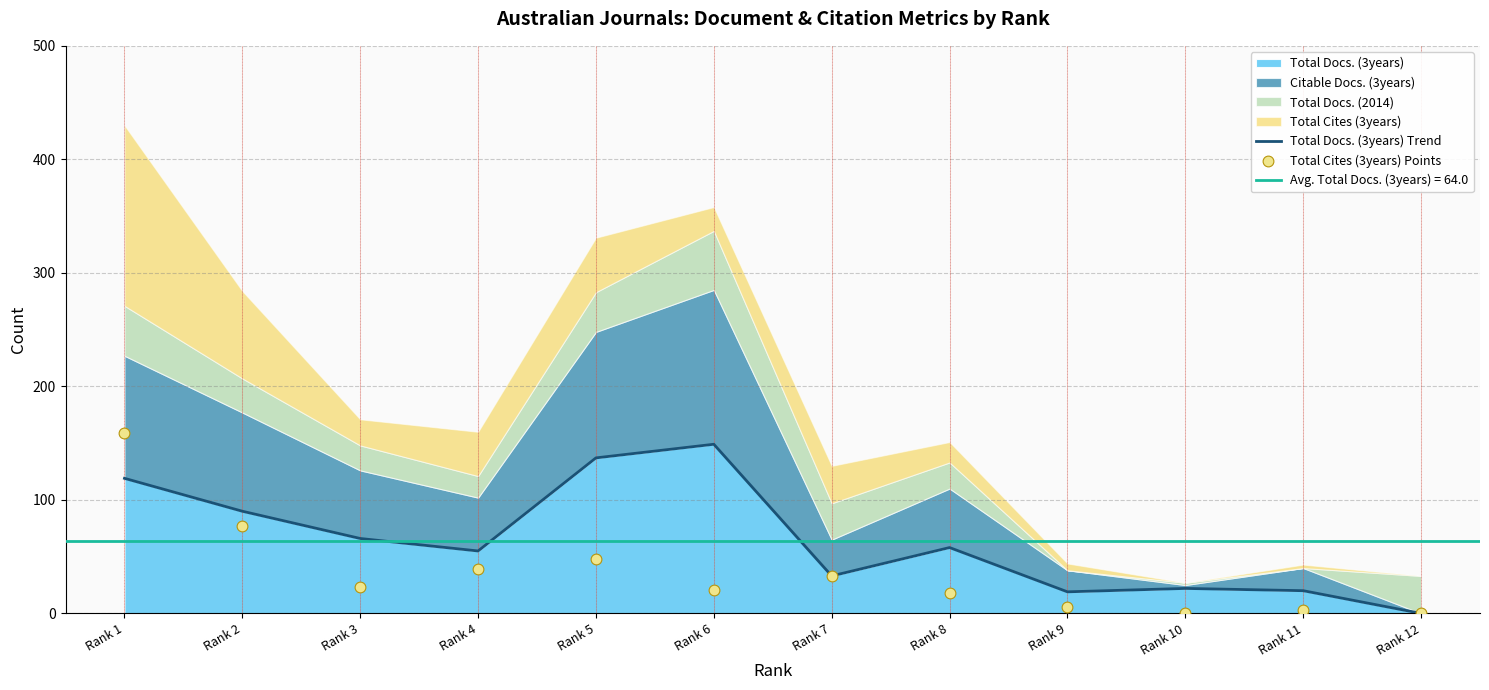

Which series reaches the minimum Y coordinate?

Total Docs. (3years) Trend